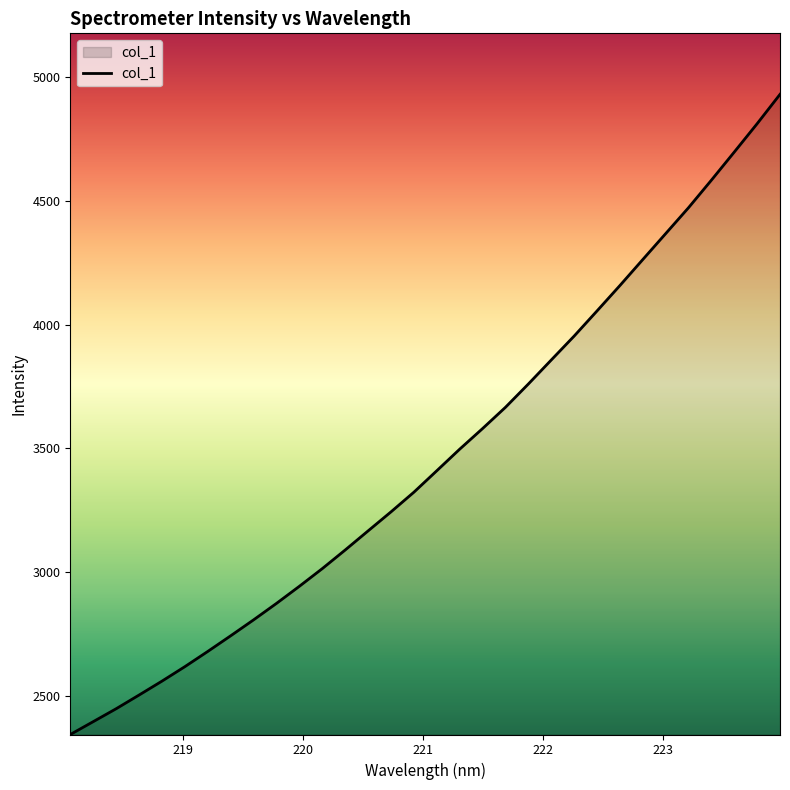

What is the difference between the maximum and minimum values?

2587.4